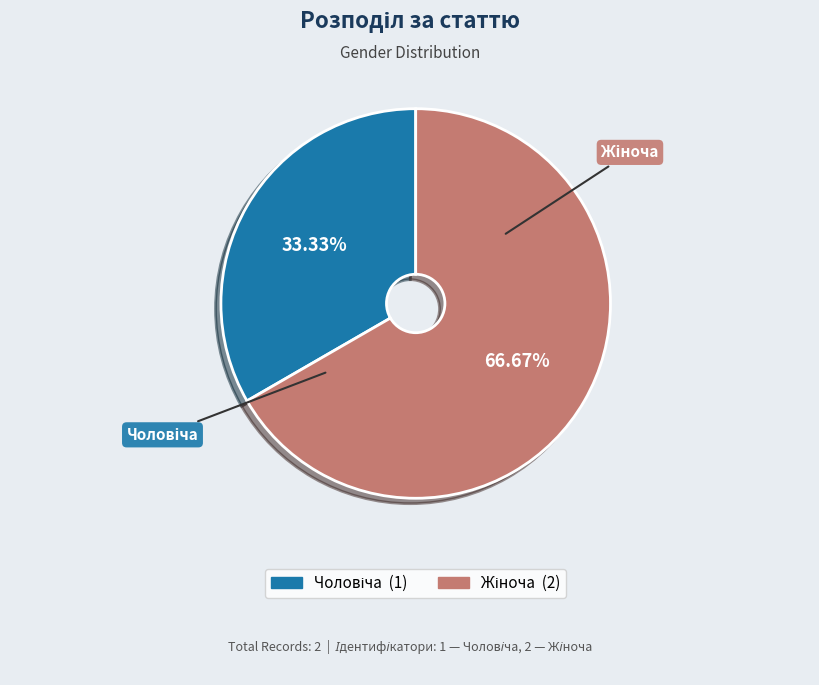

Is there any slice that represents more than half of the pie?

Yes